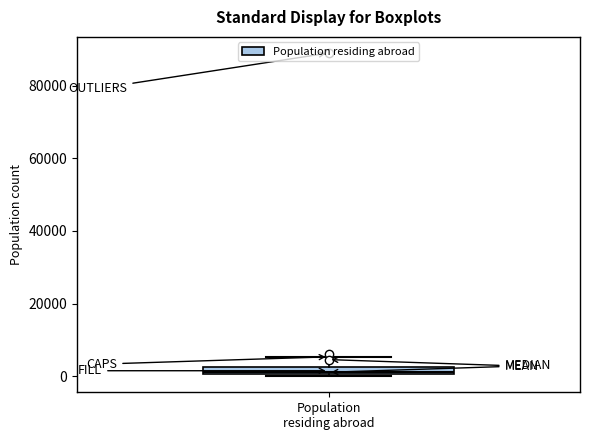

Where does the upper whisker of the box for Population residing abroad end on the y-axis? The values are not printed on the chart, so give them approximately, as read against the axis.

6000